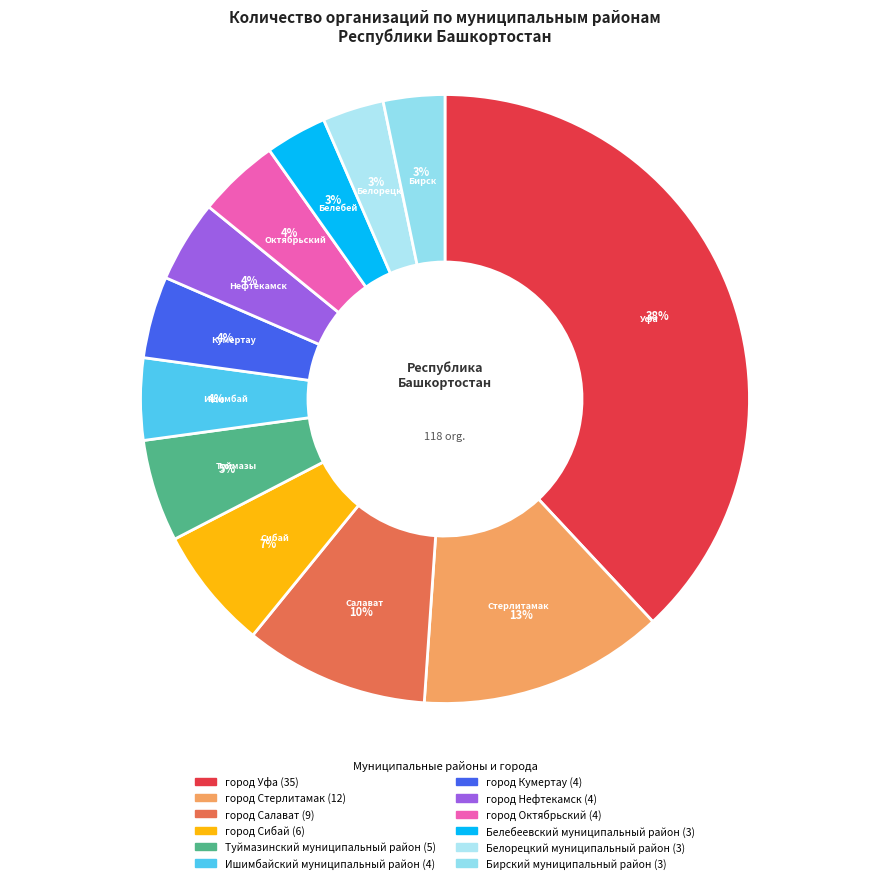

Which has a higher value, Белебеевский муниципальный район or город Кумертау?

город Кумертау